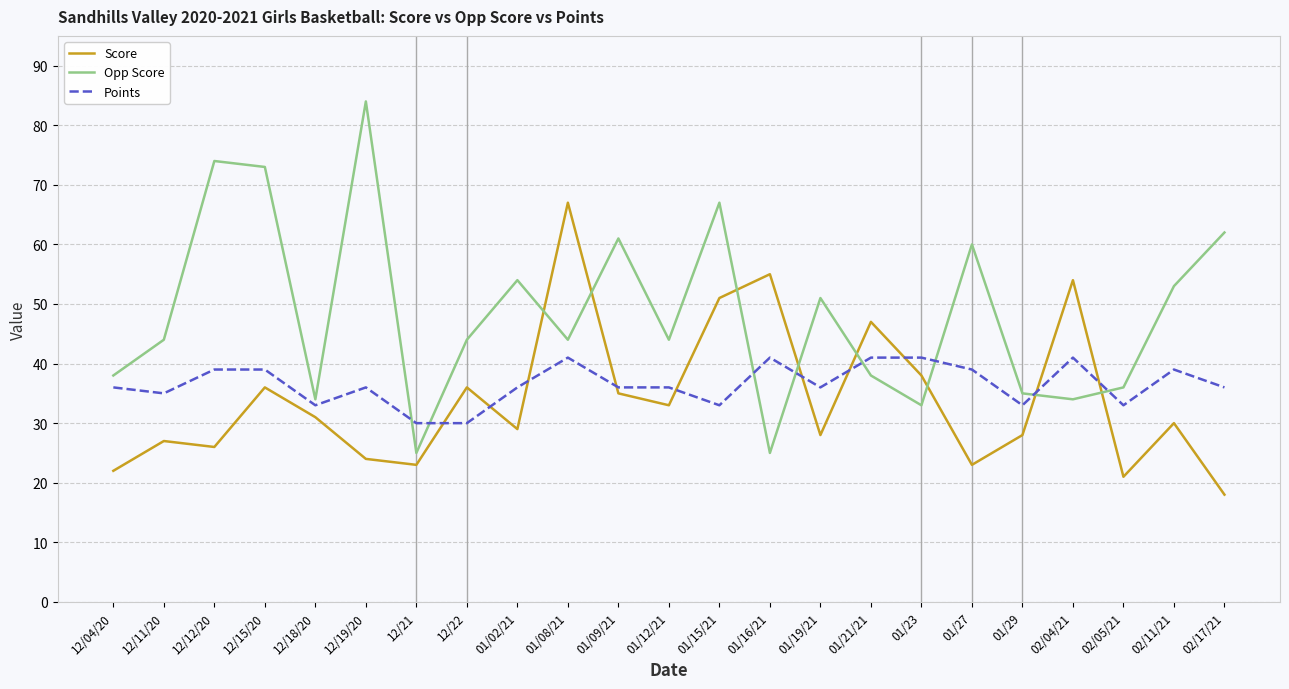

After their last crossing, which series has the higher values: Score or Opp Score?

Opp Score